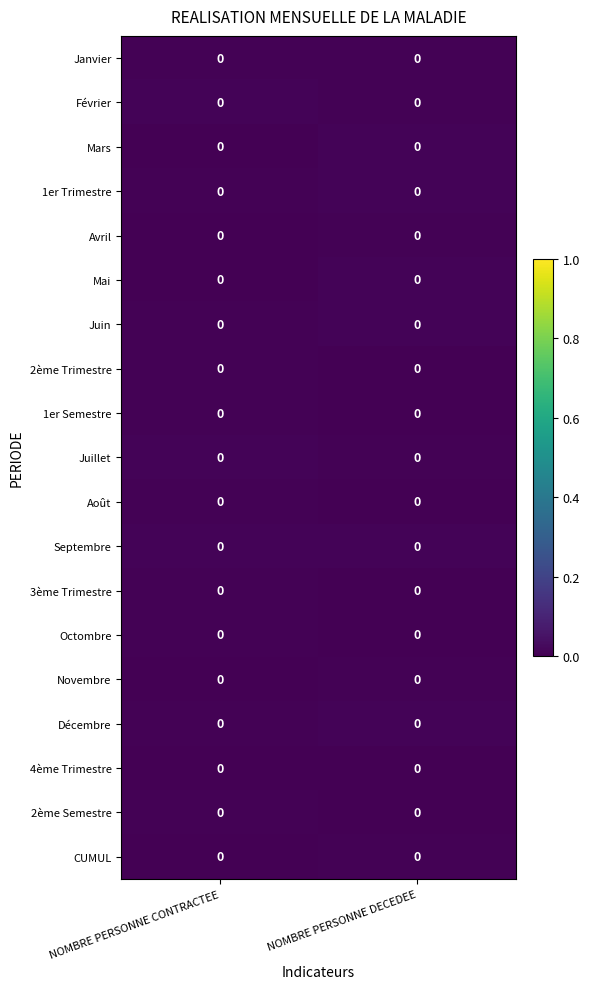

Reading left to right, extract all data points from this chart.

Janvier: NOMBRE PERSONNE CONTRACTEE=0.0	NOMBRE PERSONNE DECEDEE=0.0
Février: NOMBRE PERSONNE CONTRACTEE=0.0	NOMBRE PERSONNE DECEDEE=0.0
Mars: NOMBRE PERSONNE CONTRACTEE=0.0	NOMBRE PERSONNE DECEDEE=0.0
1er Trimestre: NOMBRE PERSONNE CONTRACTEE=0.0	NOMBRE PERSONNE DECEDEE=0.0
Avril: NOMBRE PERSONNE CONTRACTEE=0.0	NOMBRE PERSONNE DECEDEE=0.0
Mai: NOMBRE PERSONNE CONTRACTEE=0.0	NOMBRE PERSONNE DECEDEE=0.0
Juin: NOMBRE PERSONNE CONTRACTEE=0.0	NOMBRE PERSONNE DECEDEE=0.0
2ème Trimestre: NOMBRE PERSONNE CONTRACTEE=0.0	NOMBRE PERSONNE DECEDEE=0.0
1er Semestre: NOMBRE PERSONNE CONTRACTEE=0.0	NOMBRE PERSONNE DECEDEE=0.0
Juillet: NOMBRE PERSONNE CONTRACTEE=0.0	NOMBRE PERSONNE DECEDEE=0.0
Août: NOMBRE PERSONNE CONTRACTEE=0.0	NOMBRE PERSONNE DECEDEE=0.0
Septembre: NOMBRE PERSONNE CONTRACTEE=0.0	NOMBRE PERSONNE DECEDEE=0.0
3ème Trimestre: NOMBRE PERSONNE CONTRACTEE=0.0	NOMBRE PERSONNE DECEDEE=0.0
Octombre: NOMBRE PERSONNE CONTRACTEE=0.0	NOMBRE PERSONNE DECEDEE=0.0
Novembre: NOMBRE PERSONNE CONTRACTEE=0.0	NOMBRE PERSONNE DECEDEE=0.0
Décembre: NOMBRE PERSONNE CONTRACTEE=0.0	NOMBRE PERSONNE DECEDEE=0.0
4ème Trimestre: NOMBRE PERSONNE CONTRACTEE=0.0	NOMBRE PERSONNE DECEDEE=0.0
2ème Semestre: NOMBRE PERSONNE CONTRACTEE=0.0	NOMBRE PERSONNE DECEDEE=0.0
CUMUL: NOMBRE PERSONNE CONTRACTEE=0.0	NOMBRE PERSONNE DECEDEE=0.0